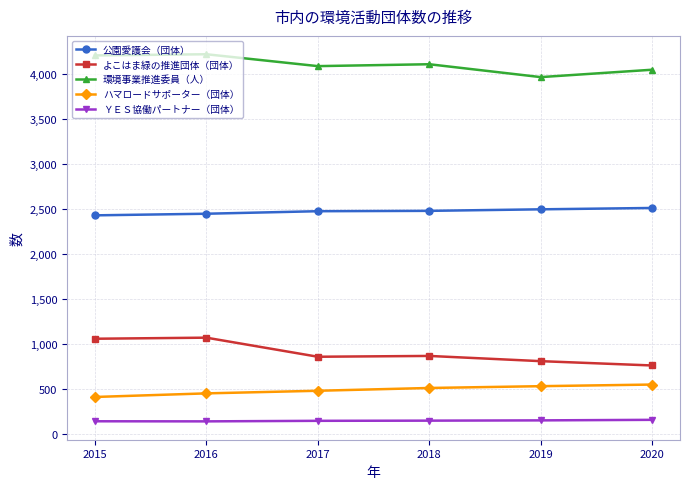

What is the minimum value shown in the chart?

143